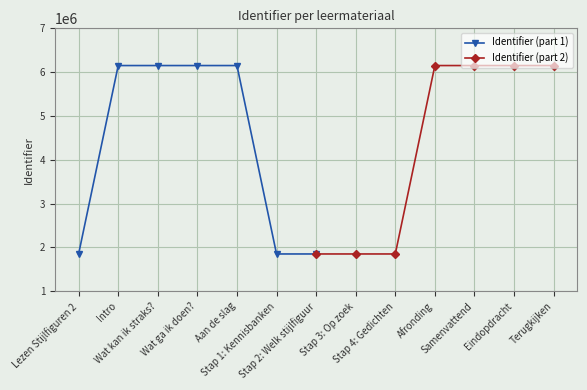

Between Wat ga ik doen? and Aan de slag, which is larger?

Aan de slag